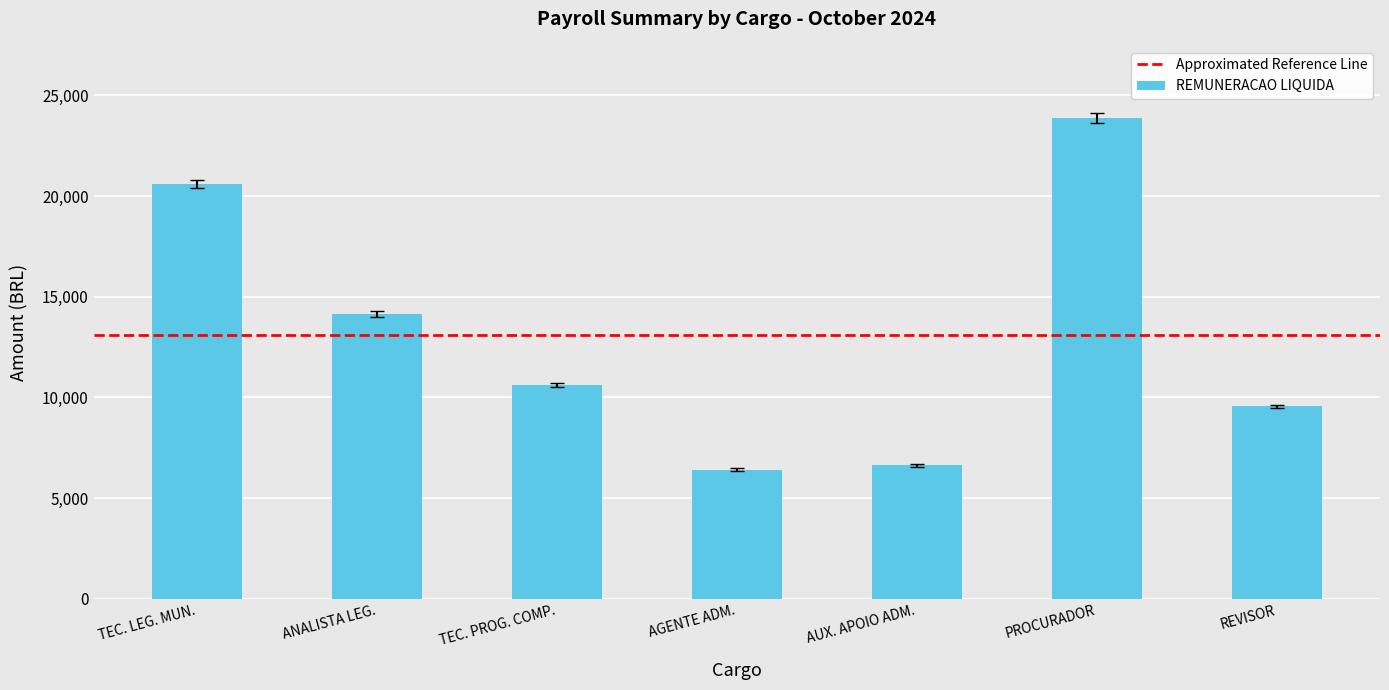

Between TEC. LEG. MUN. and ANALISTA LEG., which is larger?

TEC. LEG. MUN.